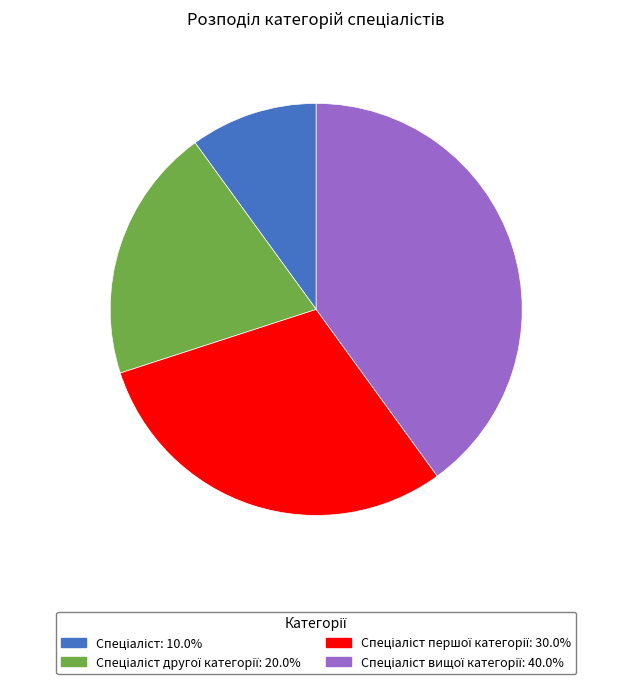

Is there a majority slice in this chart?

No